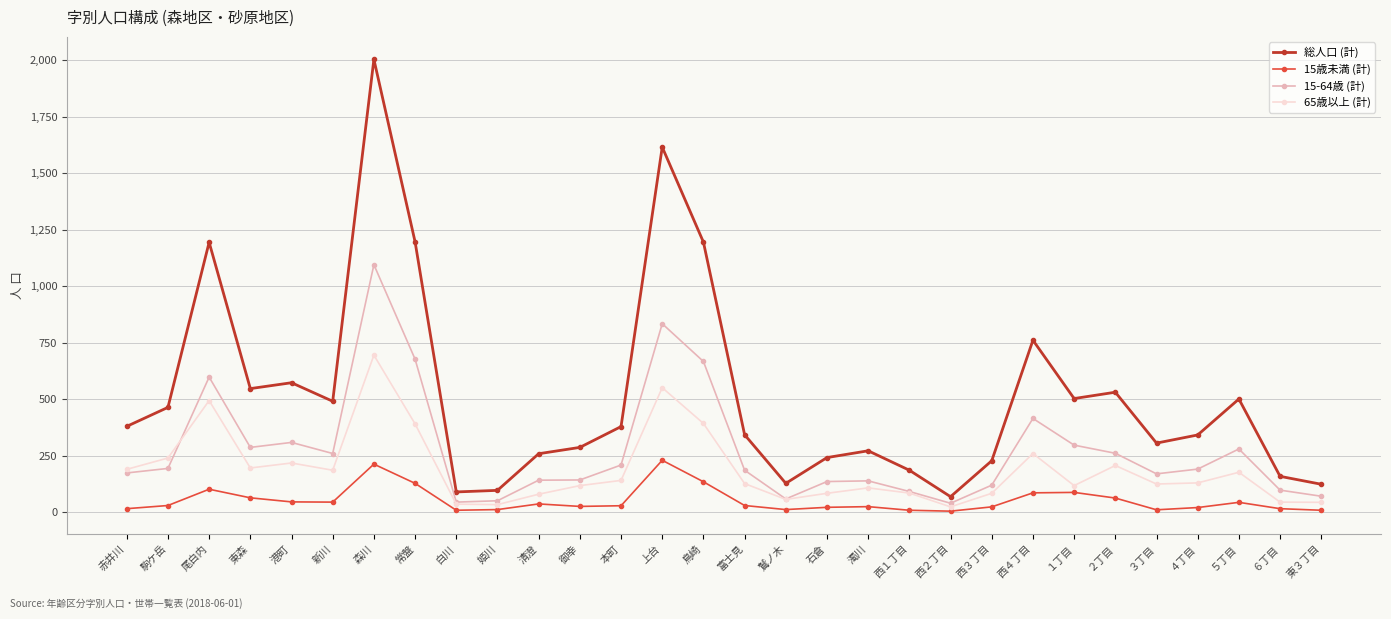

List the series in order of their overall mean, highest first.

総人口 (計), 15-64歳 (計), 65歳以上 (計), 15歳未満 (計)